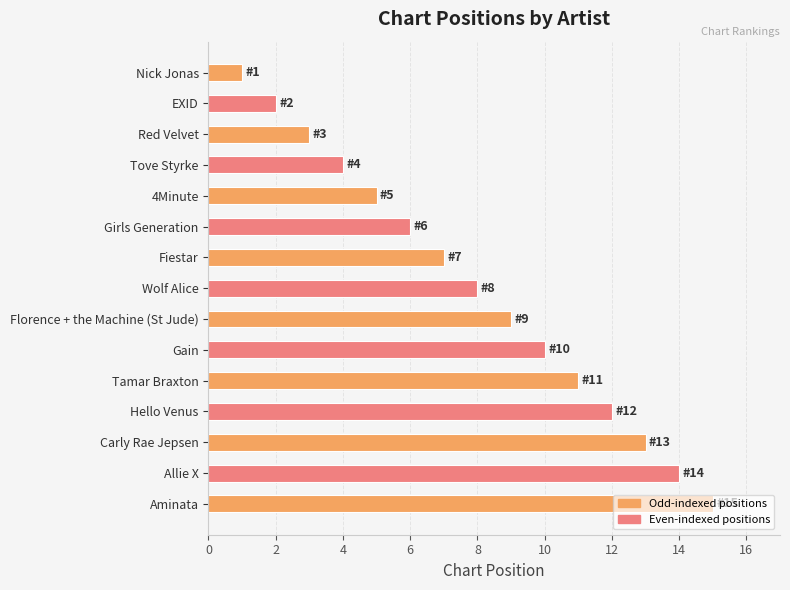

What is the greatest value displayed?

15